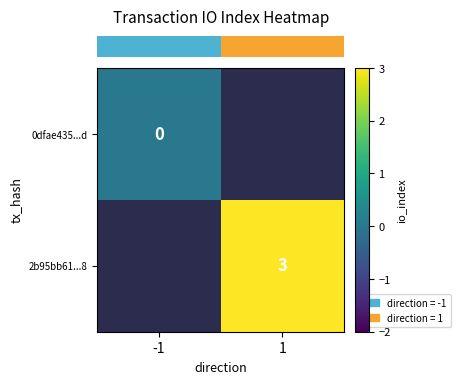

Rank the series at 1 from lowest to highest value.

row_0, row_1